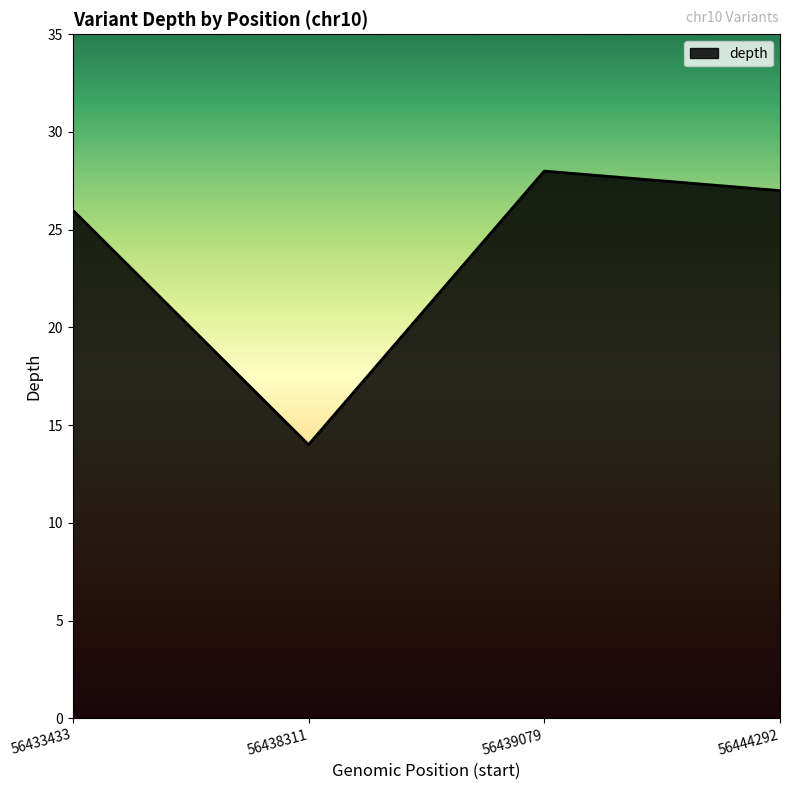

What is the change in value from 56433433 to 56444292?

+1